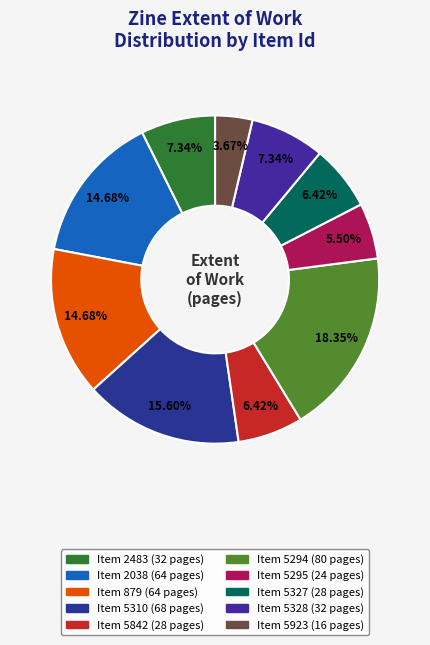

Count the number of slices in the pie.

10